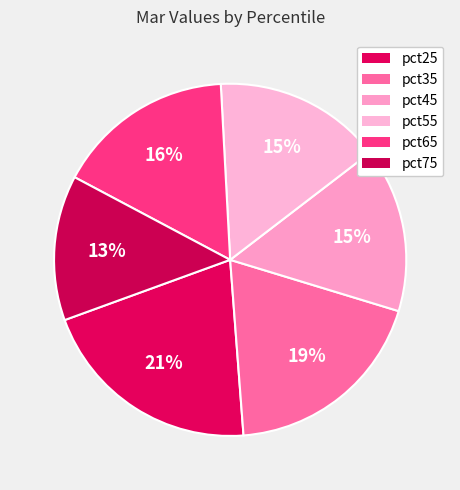

Count the number of slices in the pie.

6